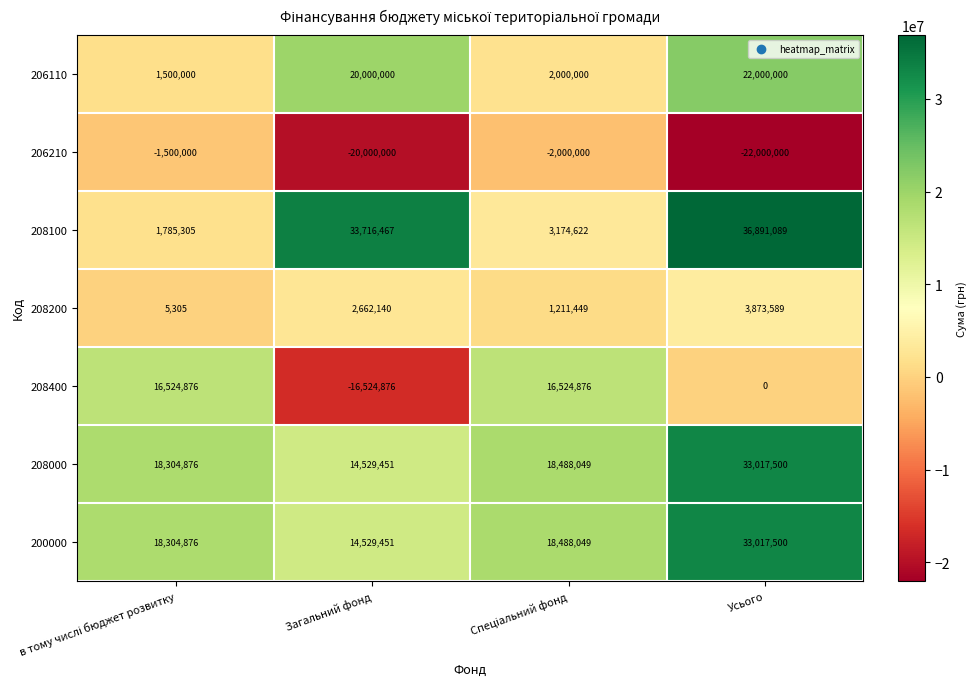

How many values in the 208100 series are below 33716467?

2